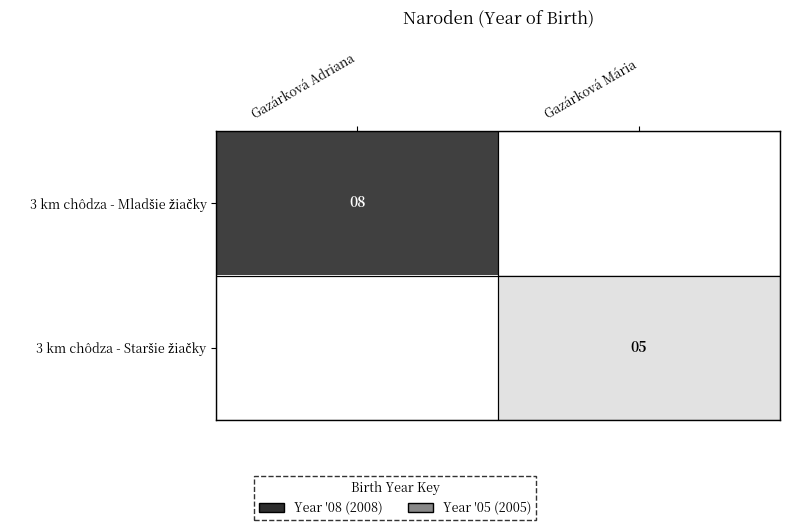

How many positive values does the 3 km chôdza - Staršie žiačky series have?

1